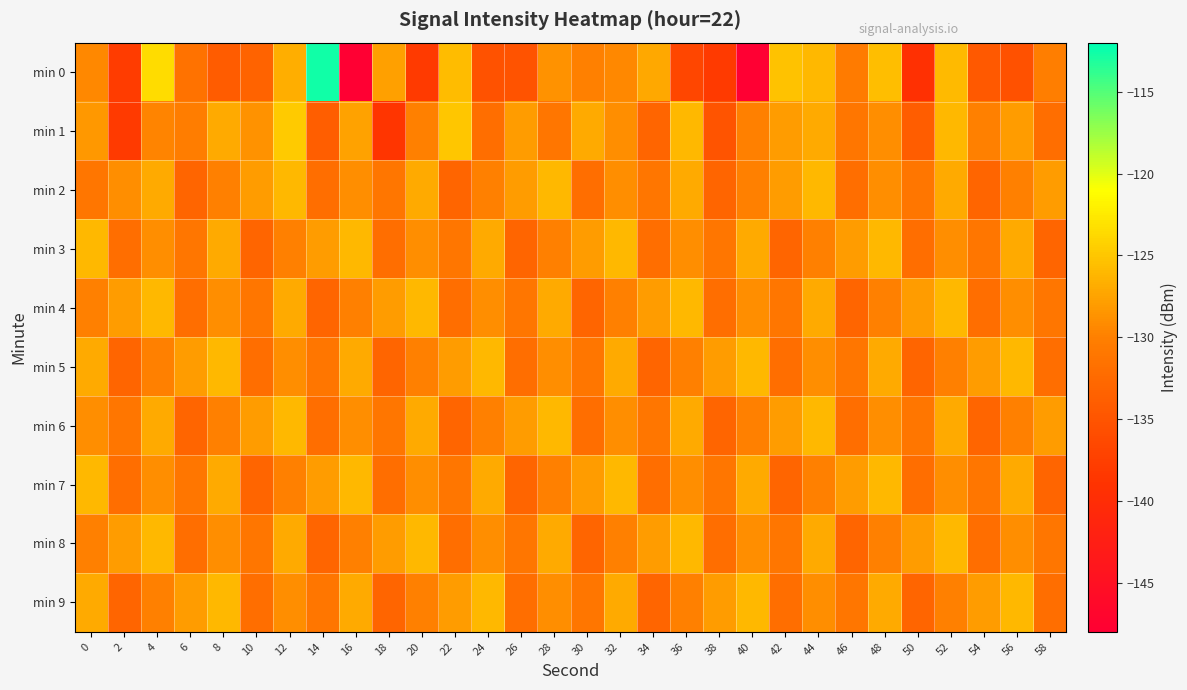

What is the difference between the highest and lowest values at 30?

6.0